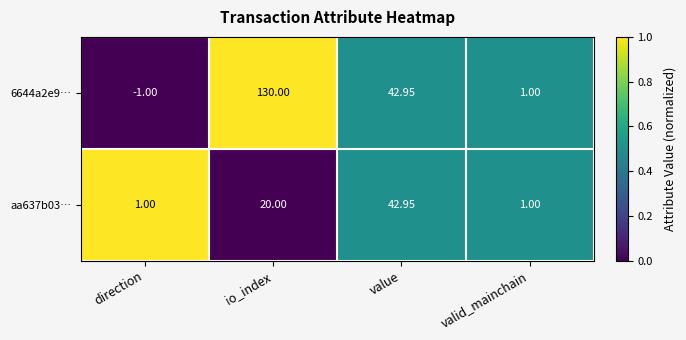

Where does the 6644a2e9… series first go above 42?

io_index